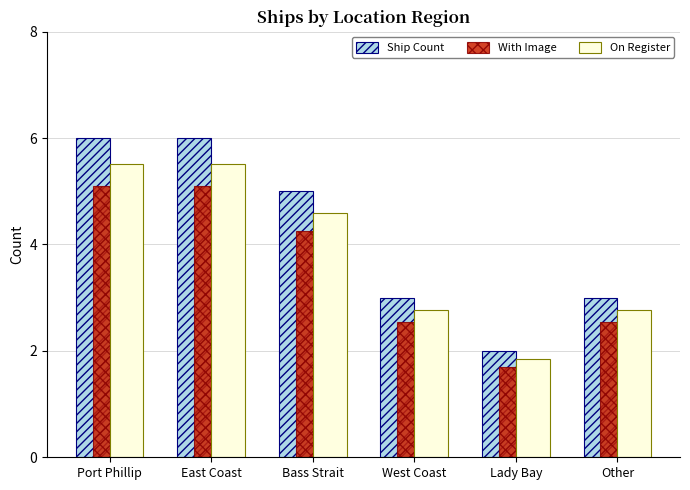

What is the total value across all series at West Coast?

8.3